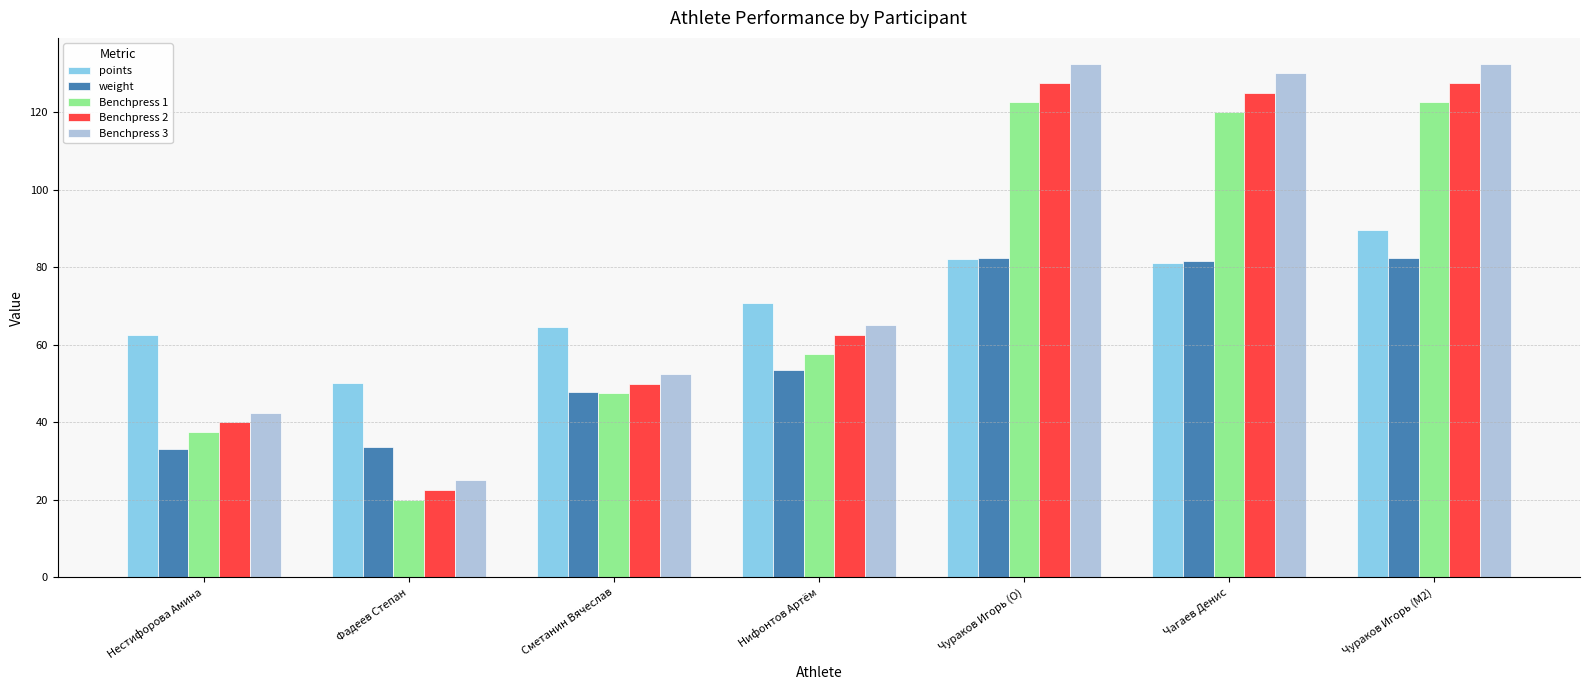

Which category has the lowest value in the Benchpress 1 series?

Фадеев Степан